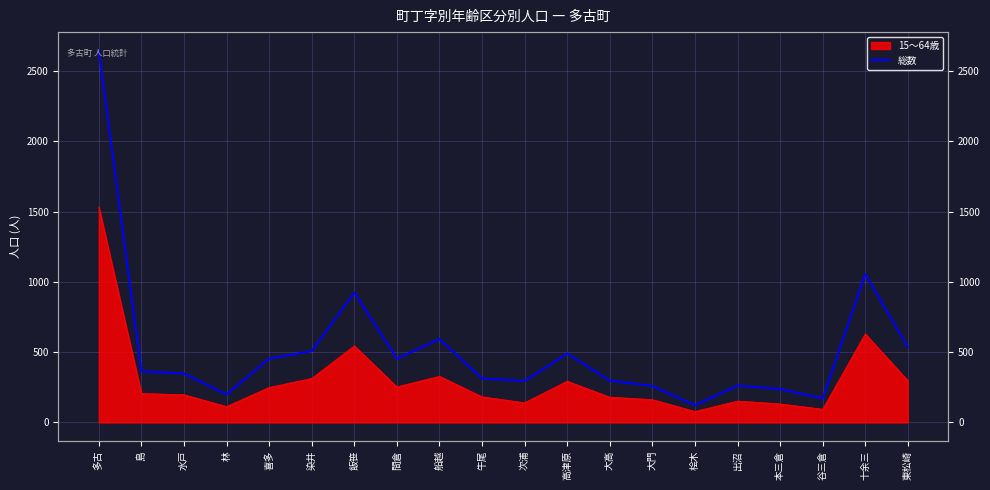

Reading left to right, transcribe all the data shown in this chart.

2644	363	348	199	455	507	924	453	593	313	295	490	298	259	122	262	238	170	1055	537